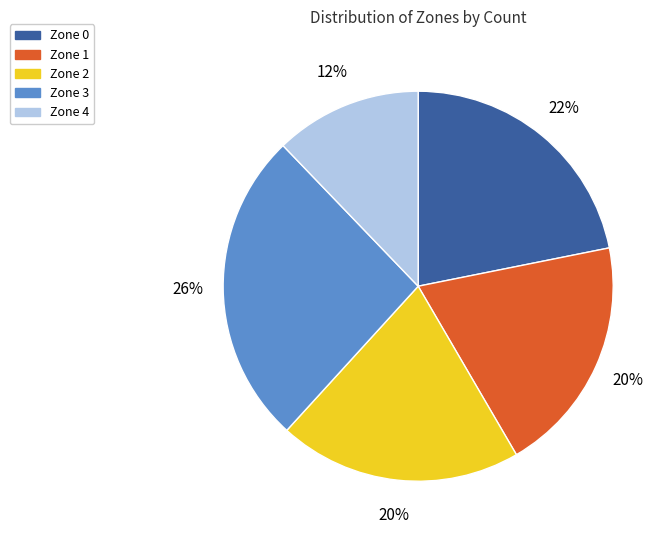

What percentage is the Zone 1 slice, to the nearest percent?

20%